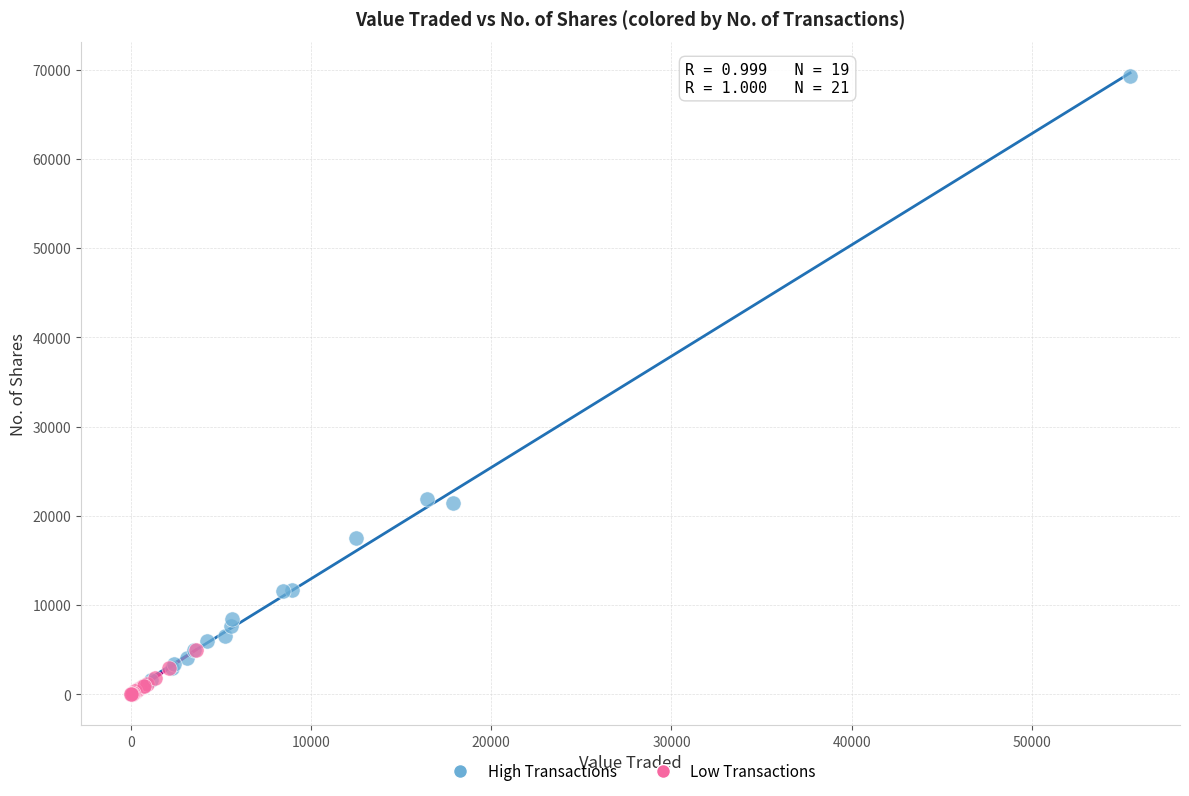

Which series has the widest spread of Y values?

High Transactions